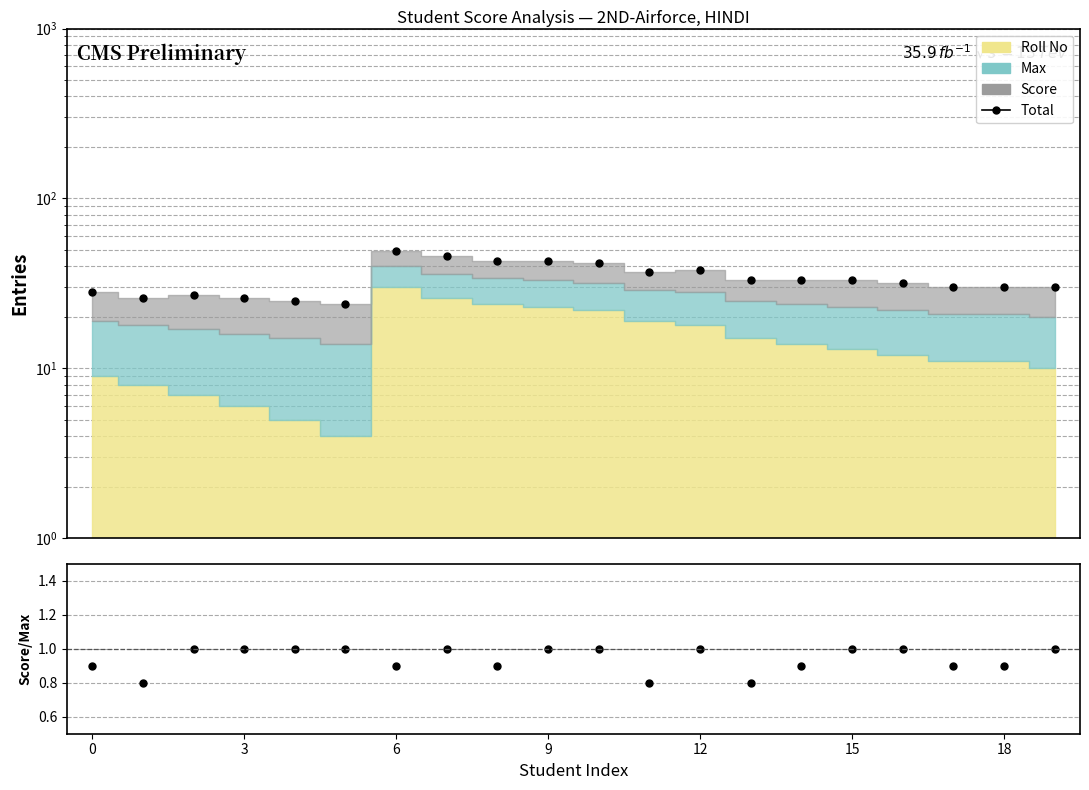

What is the label of the 7th point from the right?

13